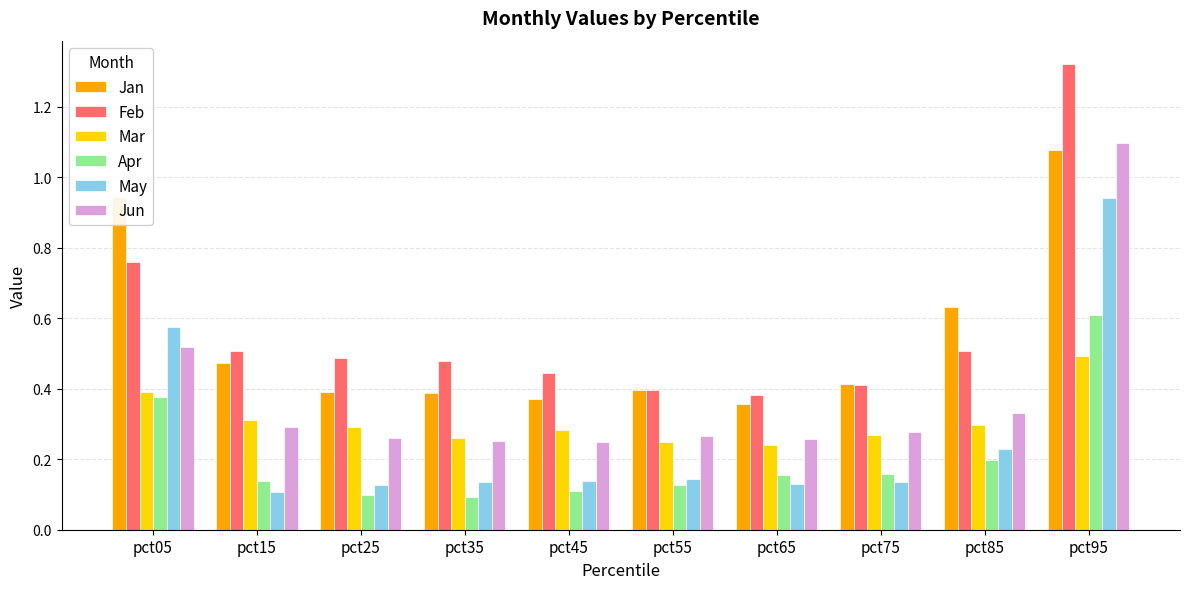

Is it true that Jan equals 0.6 at pct45?

False